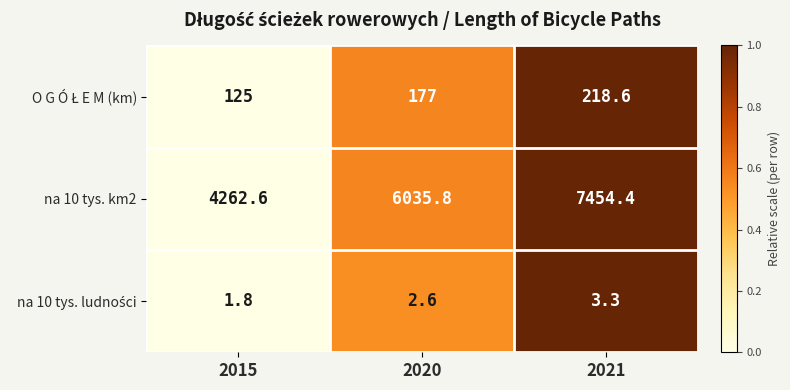

True or false: na 10 tys. km2 has a value of 6035.8 at 2020.

True